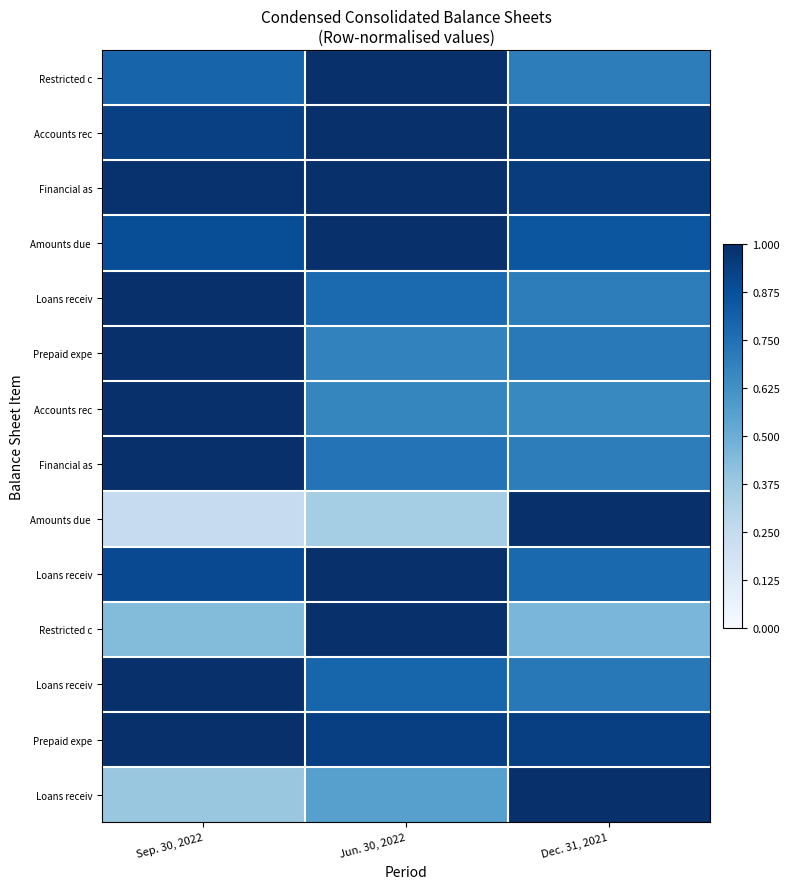

What is the greatest value displayed?

1.0